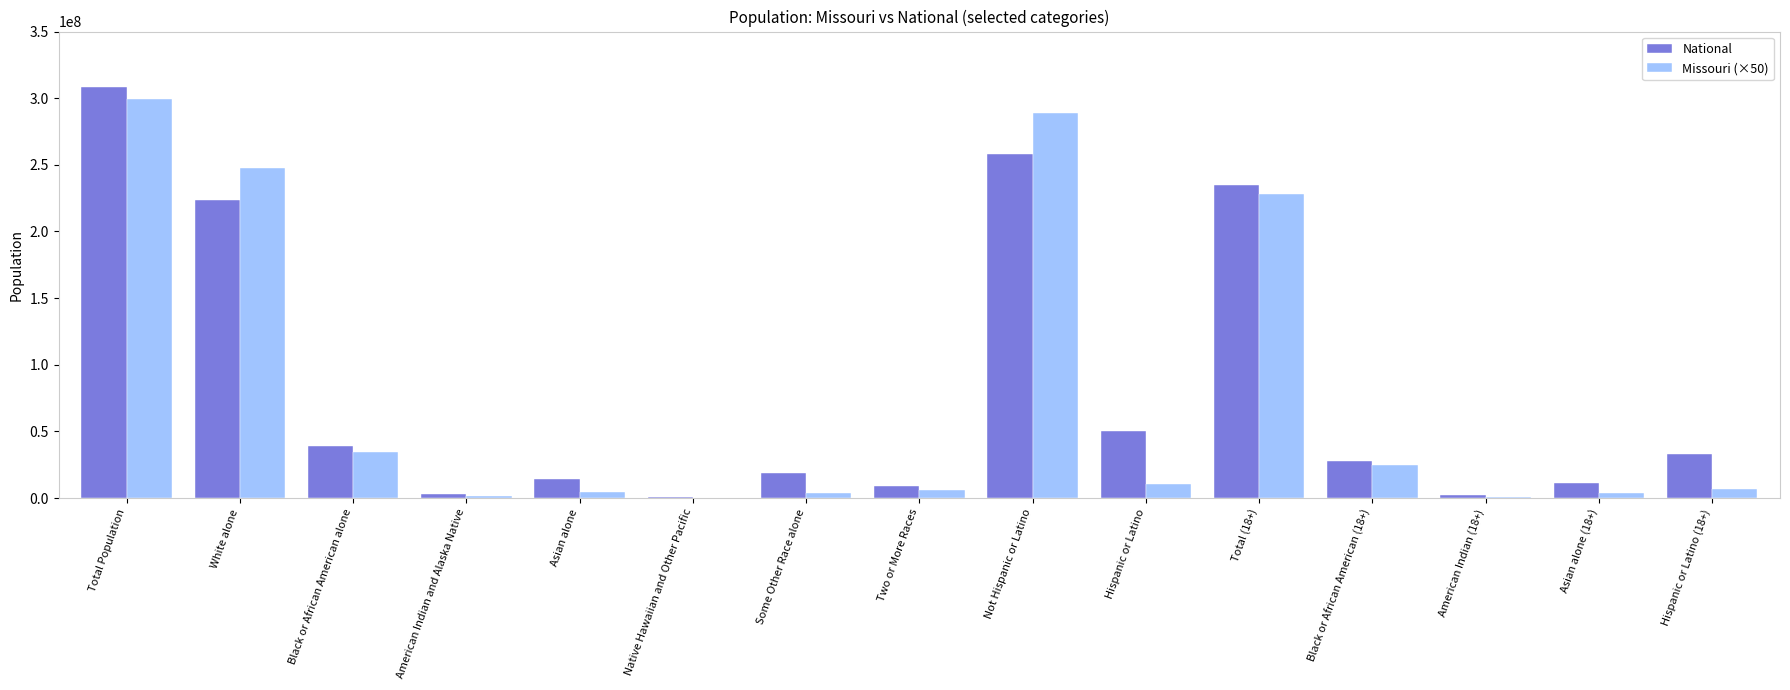

Is the value of Missouri (×50) at Black or African American alone greater than the value of National at Not Hispanic or Latino?

No